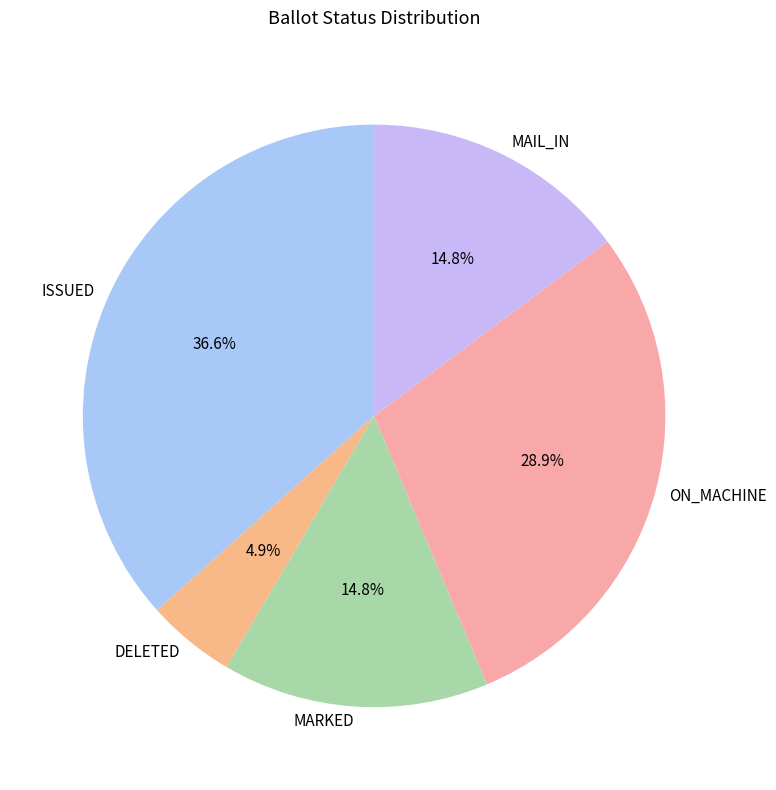

Which category has the biggest portion of the pie?

ISSUED